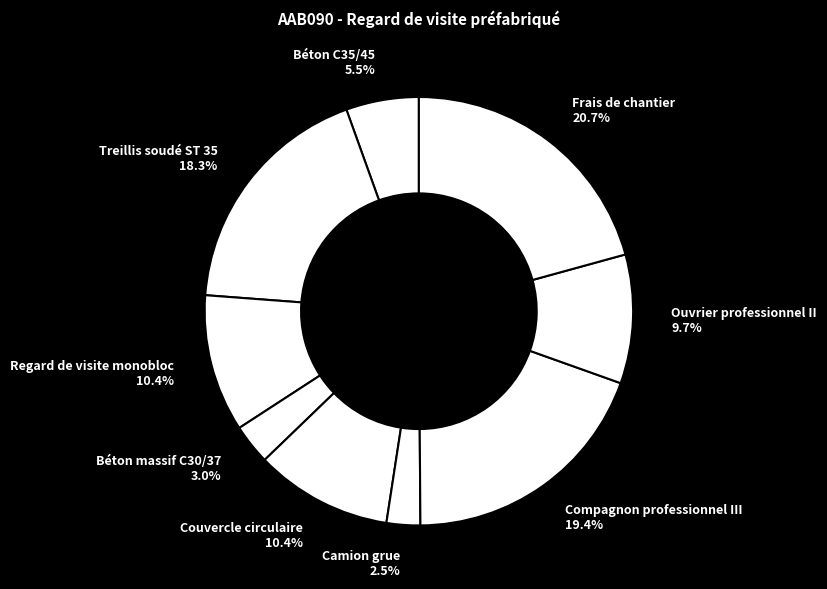

Which slice is the largest?

Frais de chantier